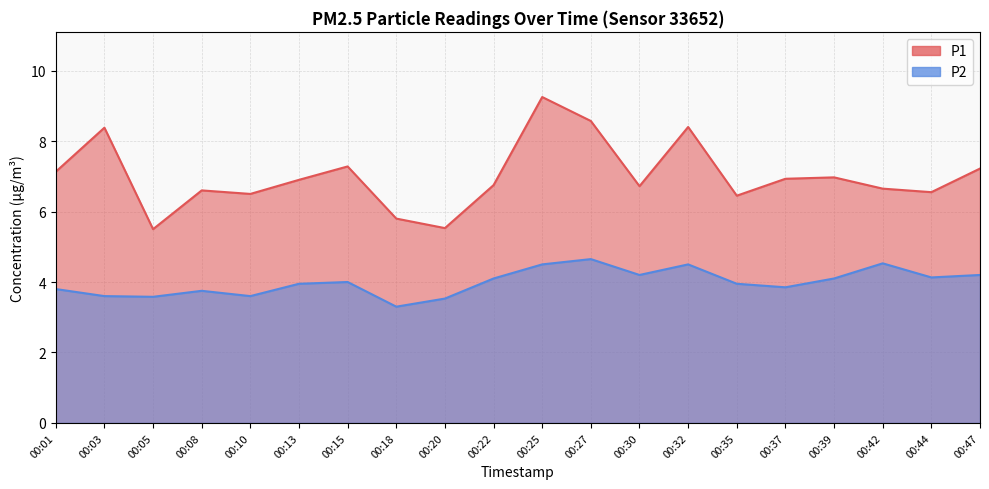

At 00:20, list the series in order from smallest to largest.

P2, P1